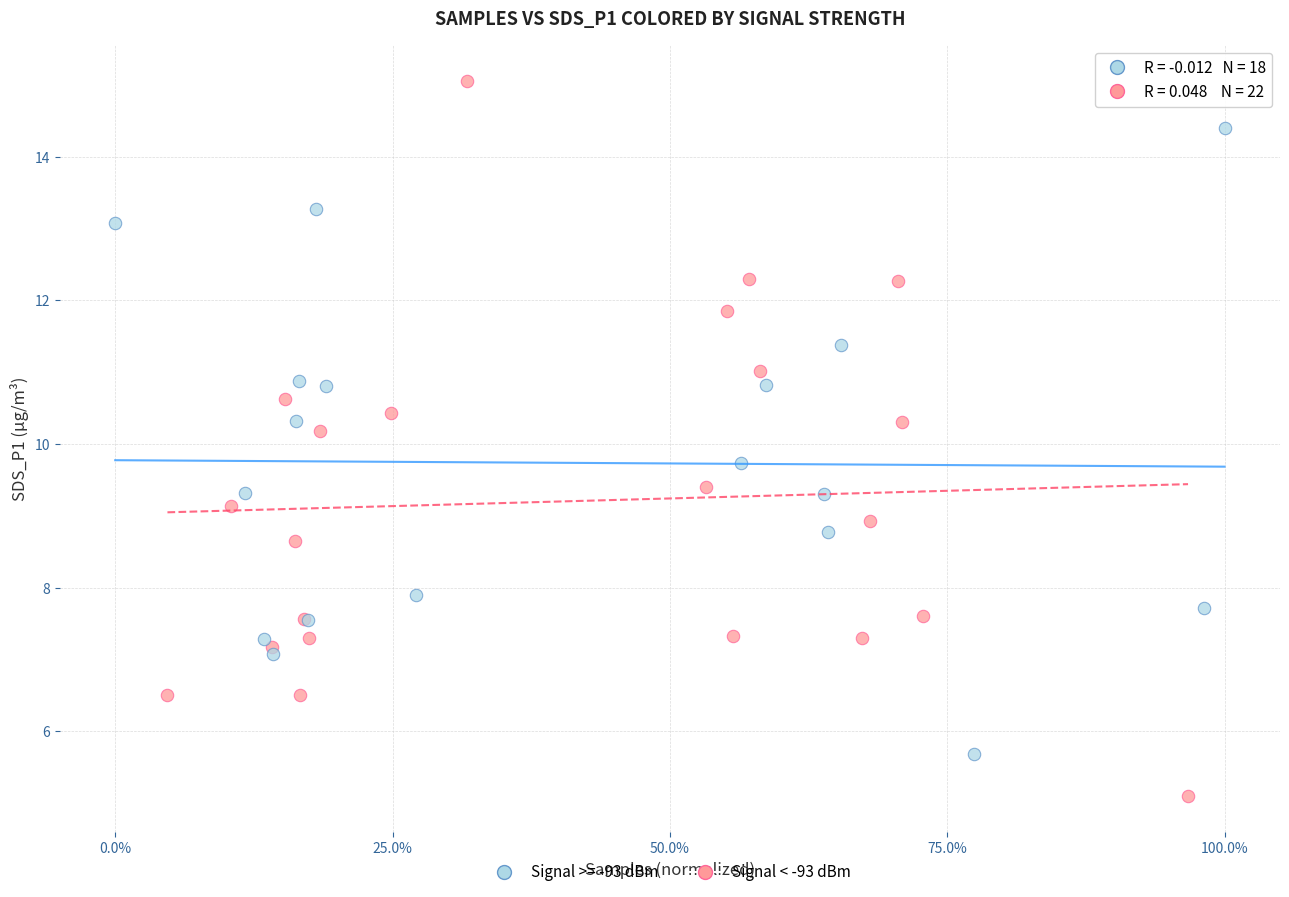

Which series contains the highest Y value?

Signal < -93 dBm